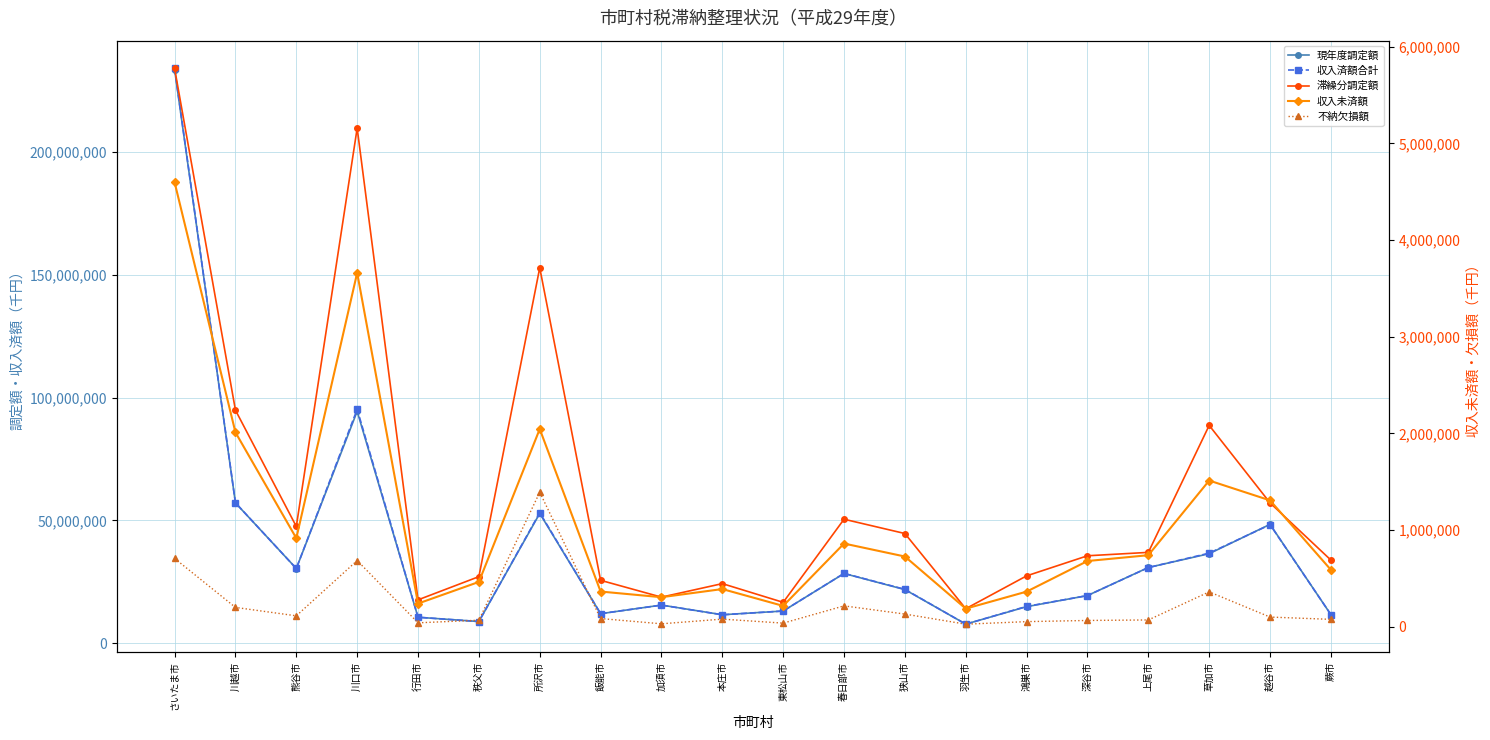

Which series has the largest total across all categories?

収入済額合計